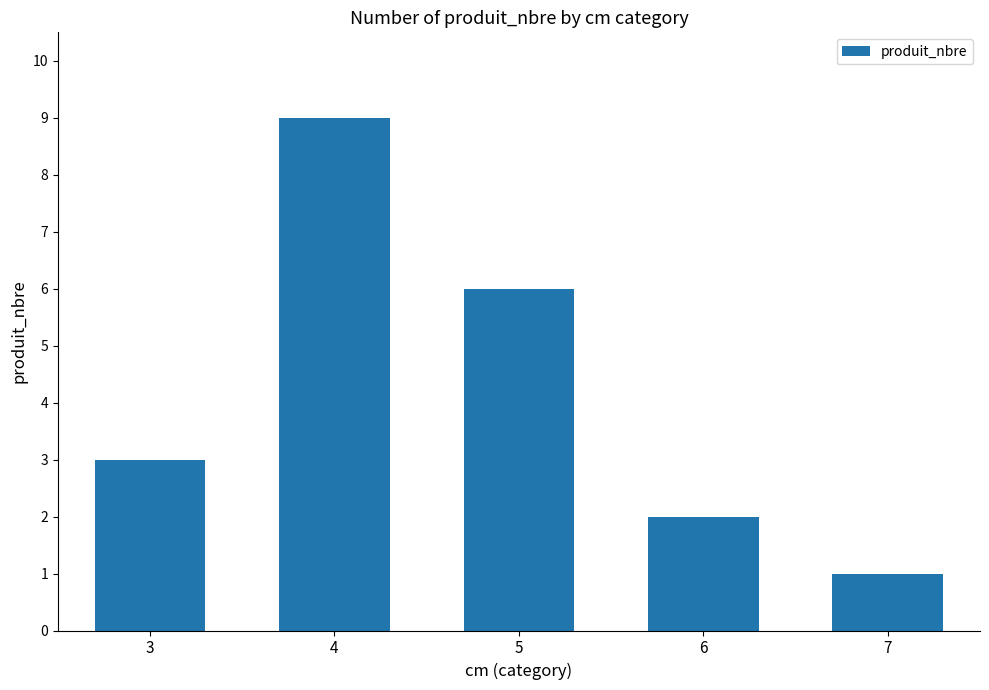

What is the ratio of the value at 6 to the value at 5?

0.3